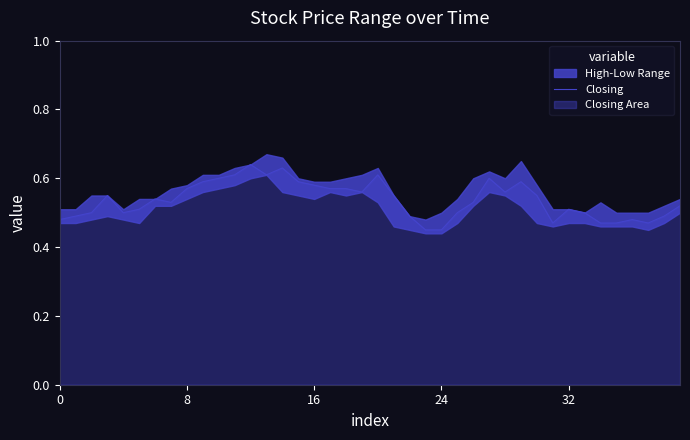

What is the value of the 4th point from the left?

0.6